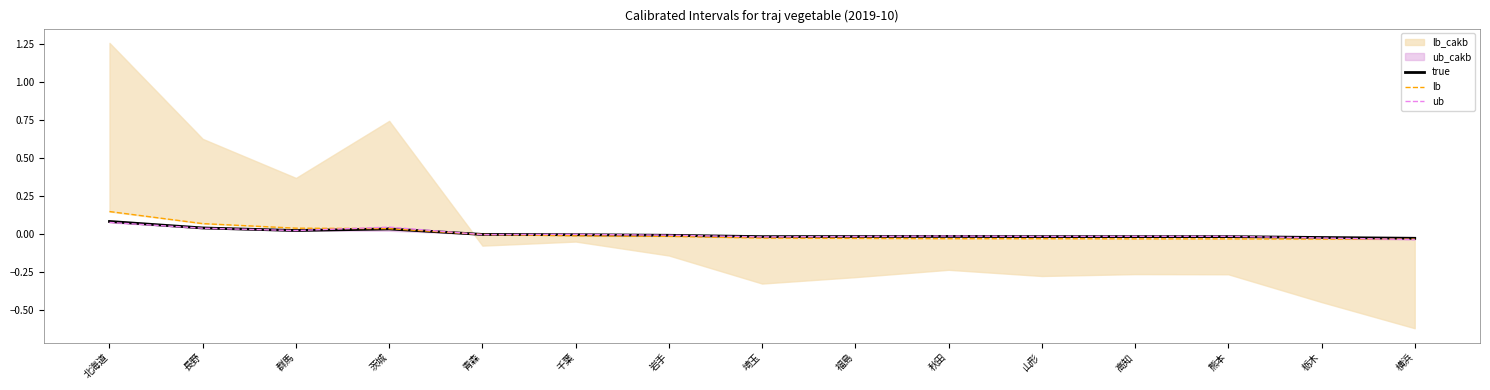

Reading left to right, transcribe all the data shown in this chart.

true: 0.1	0.0	0.0	0.0	-0.0	-0.0	-0.0	-0.0	-0.0	-0.0	-0.0	-0.0	-0.0	-0.0	-0.0
lb: 0.1	0.1	0.0	0.0	-0.0	-0.0	-0.0	-0.0	-0.0	-0.0	-0.0	-0.0	-0.0	-0.0	-0.0
ub: 0.1	0.0	0.0	0.0	-0.0	-0.0	-0.0	-0.0	-0.0	-0.0	-0.0	-0.0	-0.0	-0.0	-0.0